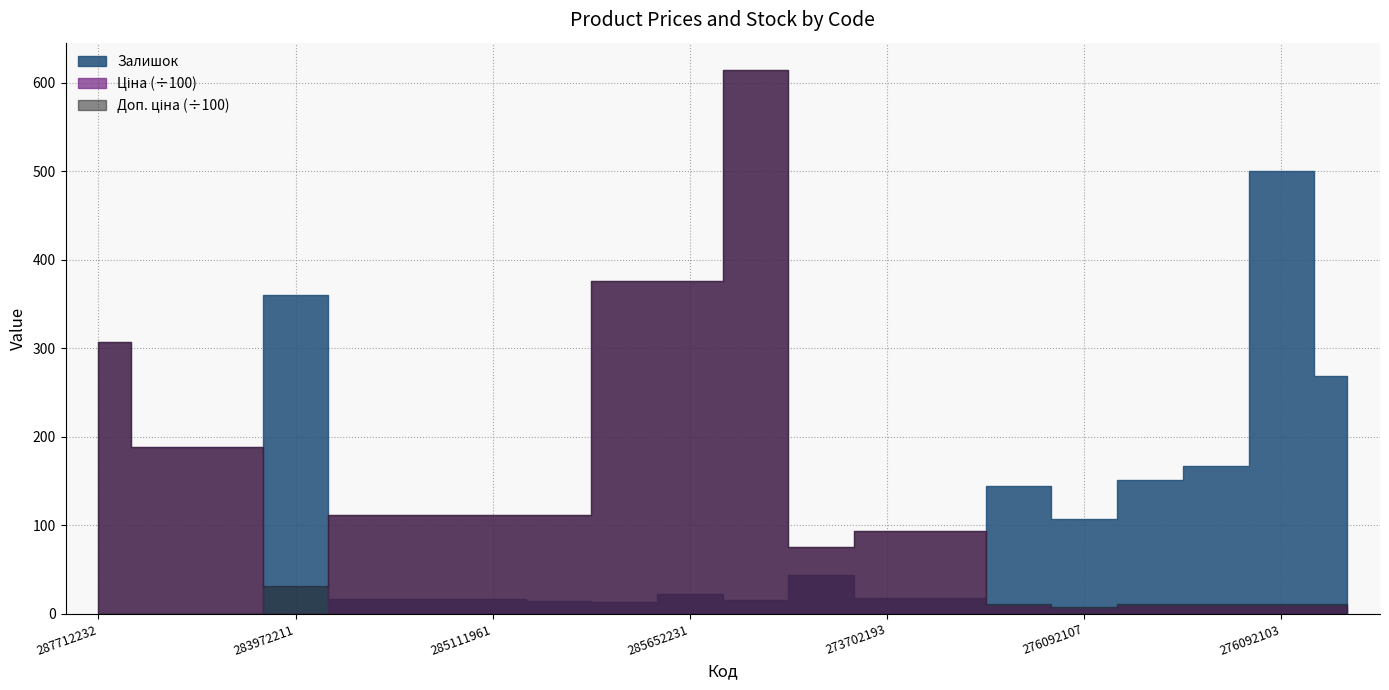

At which category does Залишок reach its first local valley?

285652233